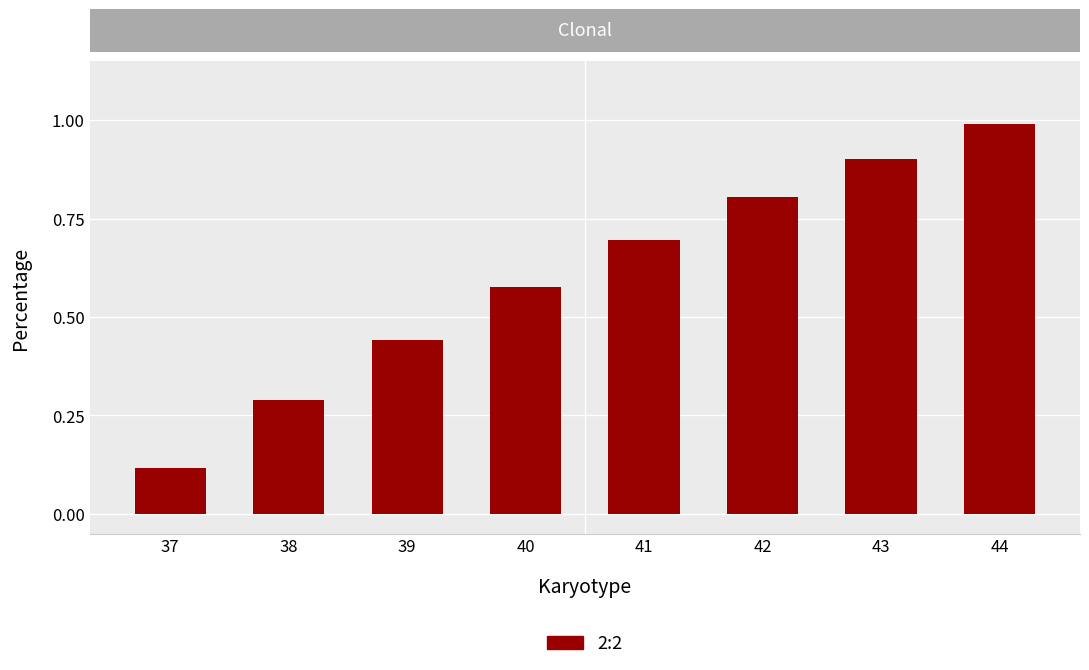

How many data points does each series have?

8